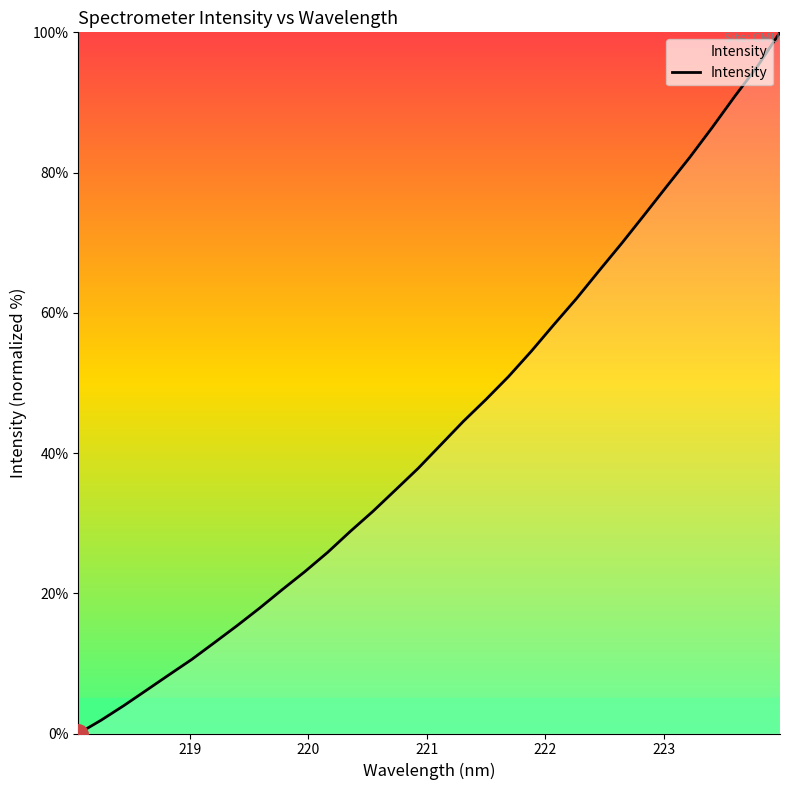

What is the maximum value shown in the chart?

100.0